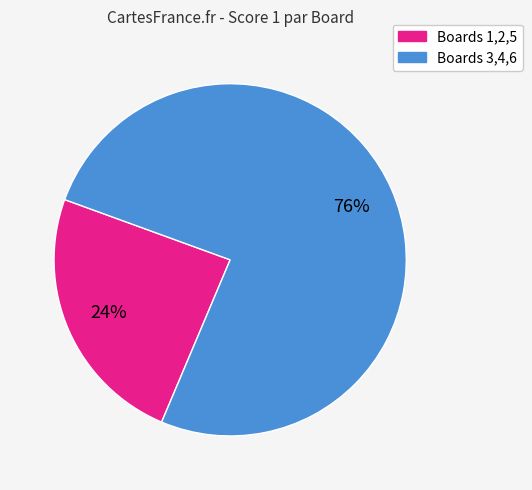

To the nearest percent, what is the average slice percentage?

50%